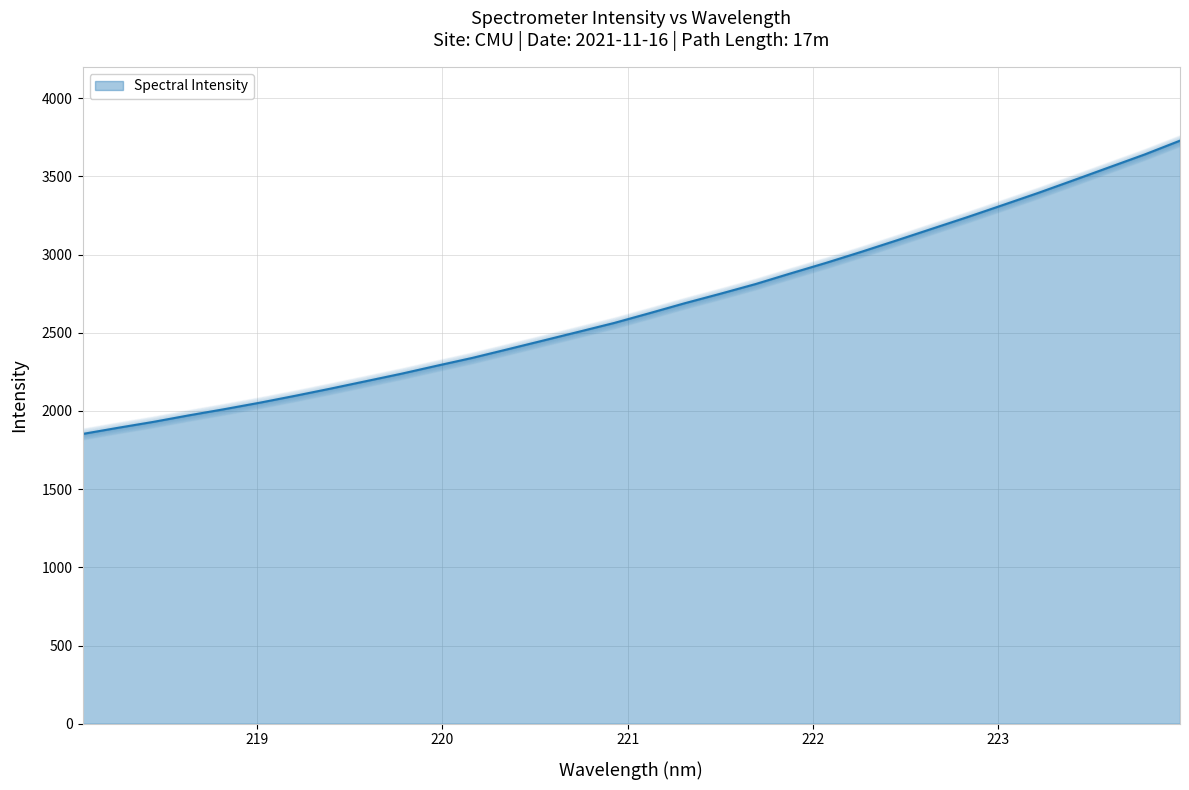

What is the minimum value for Spectral Intensity?

1852.6